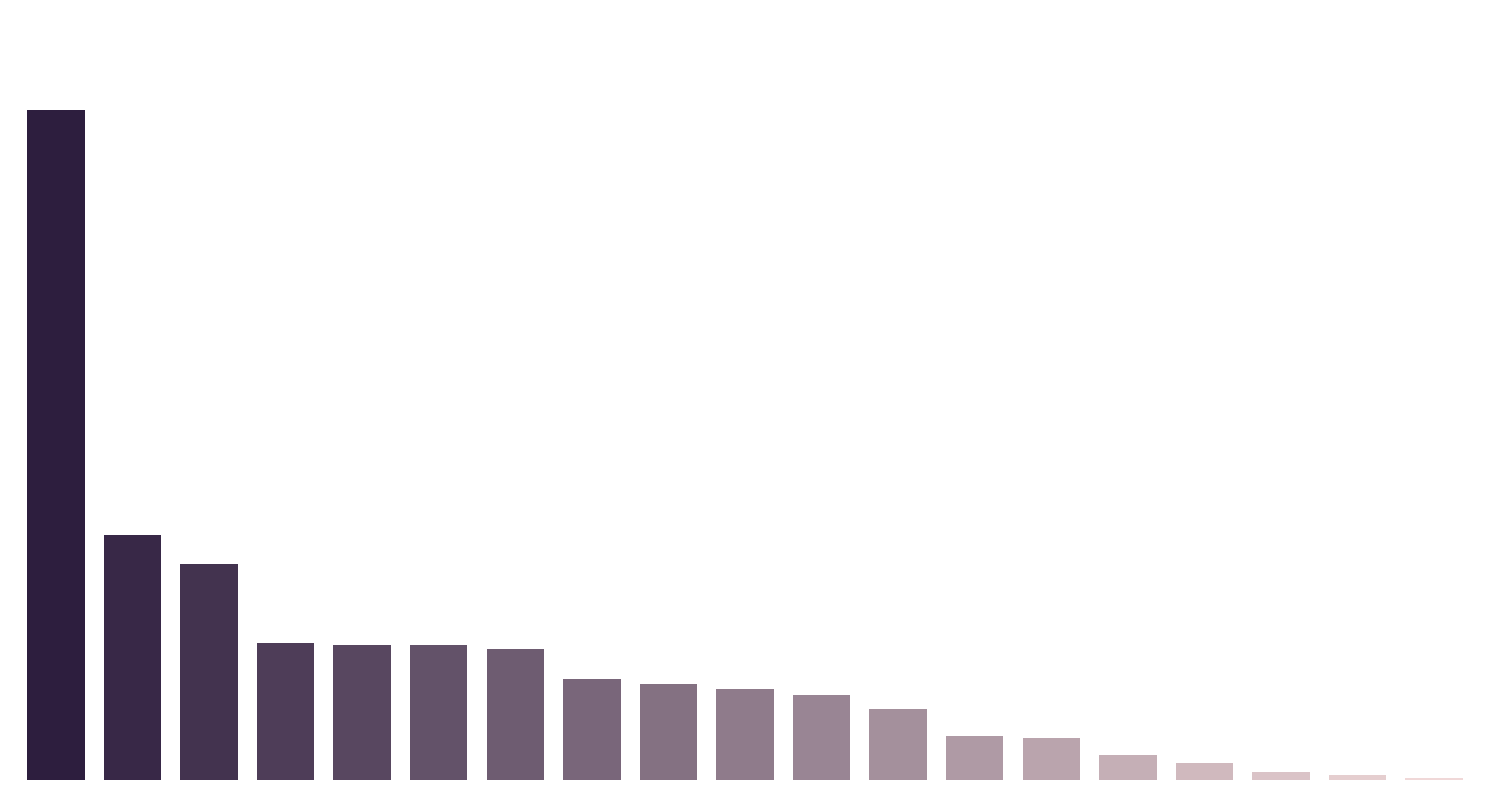

Where does the data first go above 108?

14:00